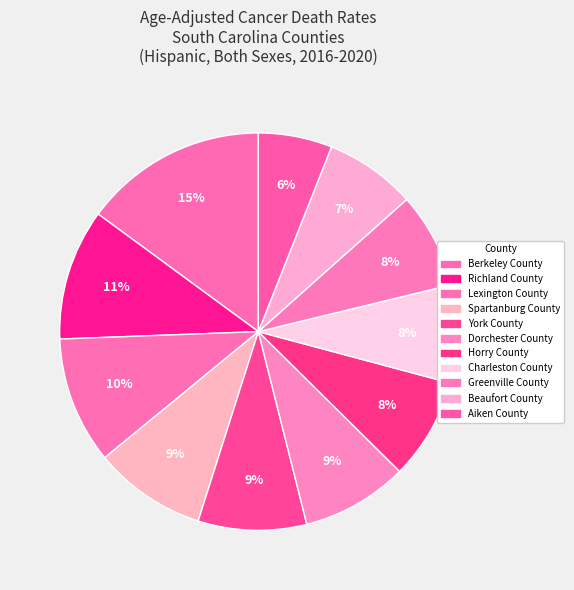

Count the number of slices in the pie.

11